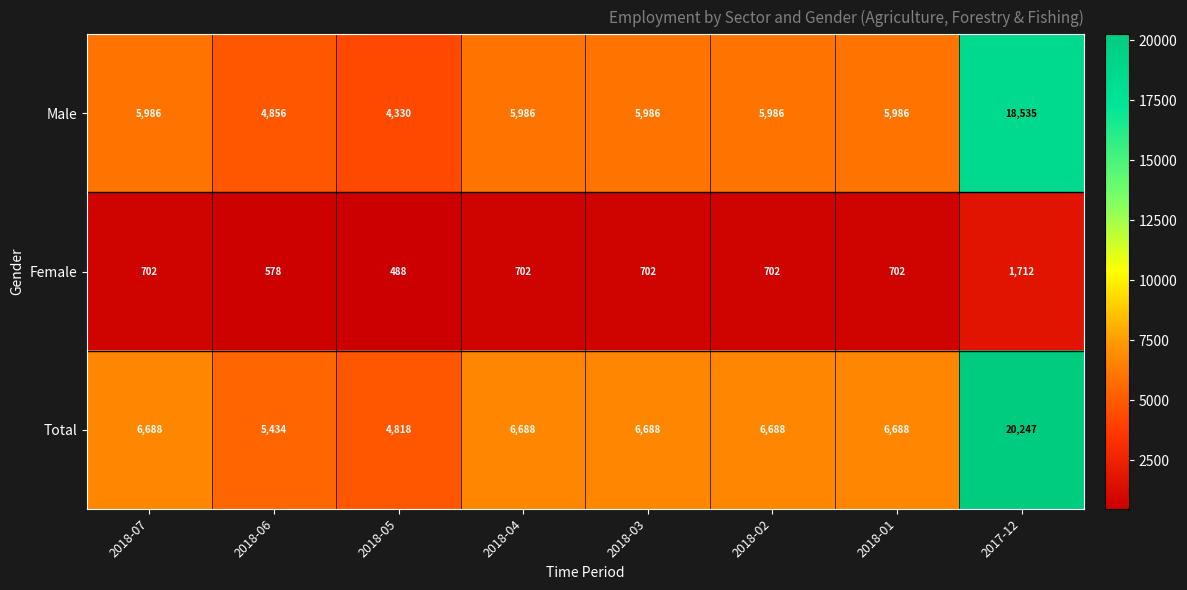

Reading left to right, transcribe all the data shown in this chart.

Male: 2018-07=5986	2018-06=4856	2018-05=4330	2018-04=5986	2018-03=5986	2018-02=5986	2018-01=5986	2017-12=18535
Female: 2018-07=702	2018-06=578	2018-05=488	2018-04=702	2018-03=702	2018-02=702	2018-01=702	2017-12=1712
Total: 2018-07=6688	2018-06=5434	2018-05=4818	2018-04=6688	2018-03=6688	2018-02=6688	2018-01=6688	2017-12=20247